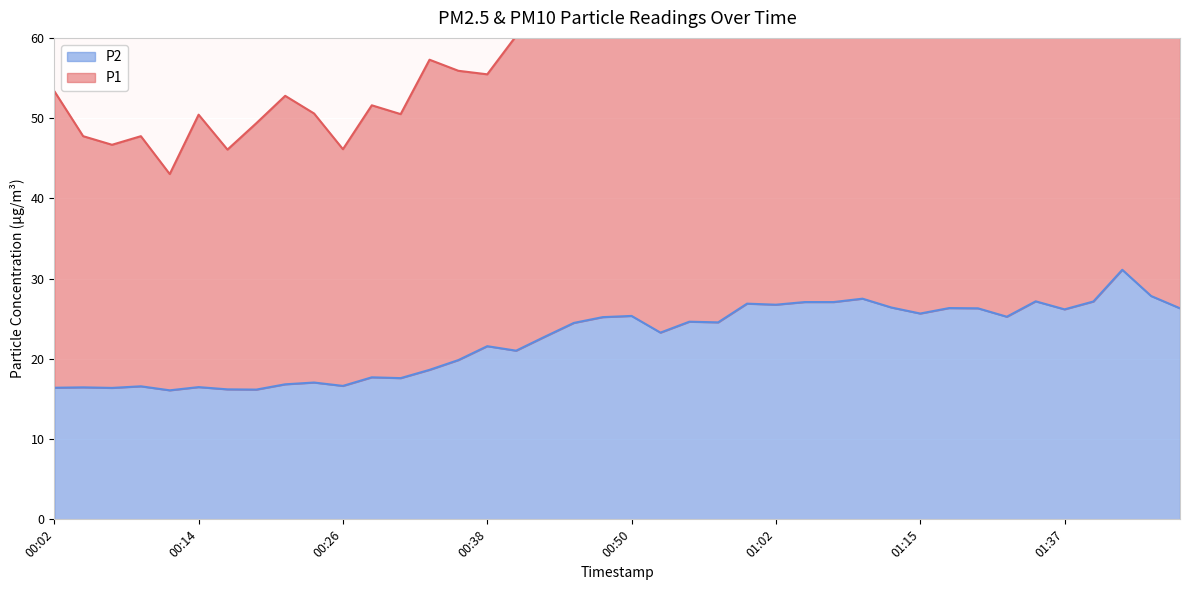

Reading left to right, what are all the values shown in this chart?

16.4	16.4	16.4	16.6	16.1	16.5	16.2	16.2	16.8	17.1	16.6	17.7	17.6	18.6	19.9	21.6	21.0	22.8	24.5	25.2	25.4	23.3	24.6	24.6	26.9	26.8	27.1	27.1	27.5	26.4	25.6	26.3	26.3	25.2	27.2	26.2	27.1	31.1	27.8	26.3